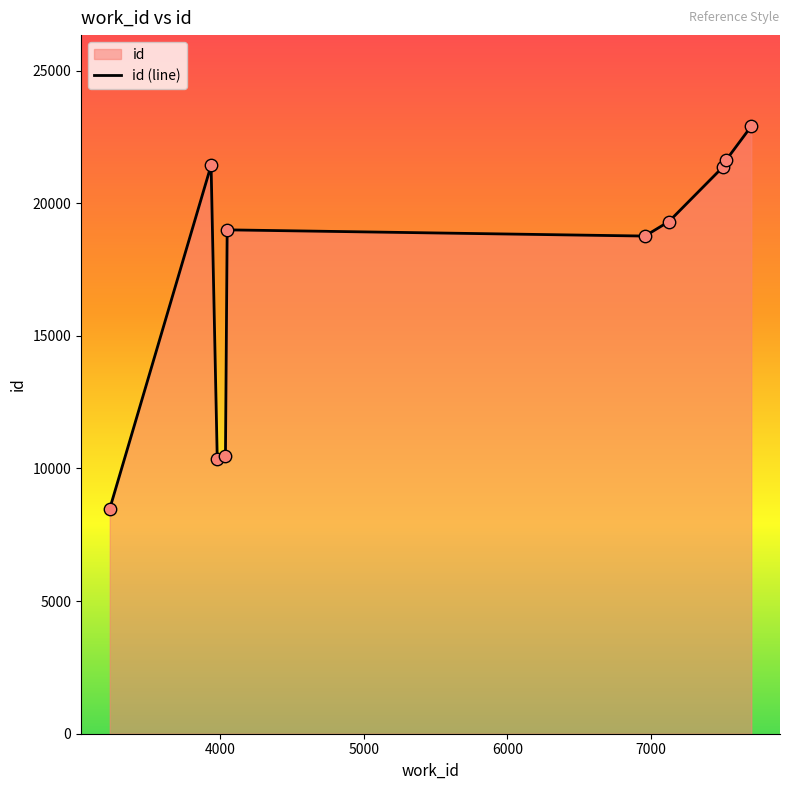

What is the minimum value shown in the chart?

8483